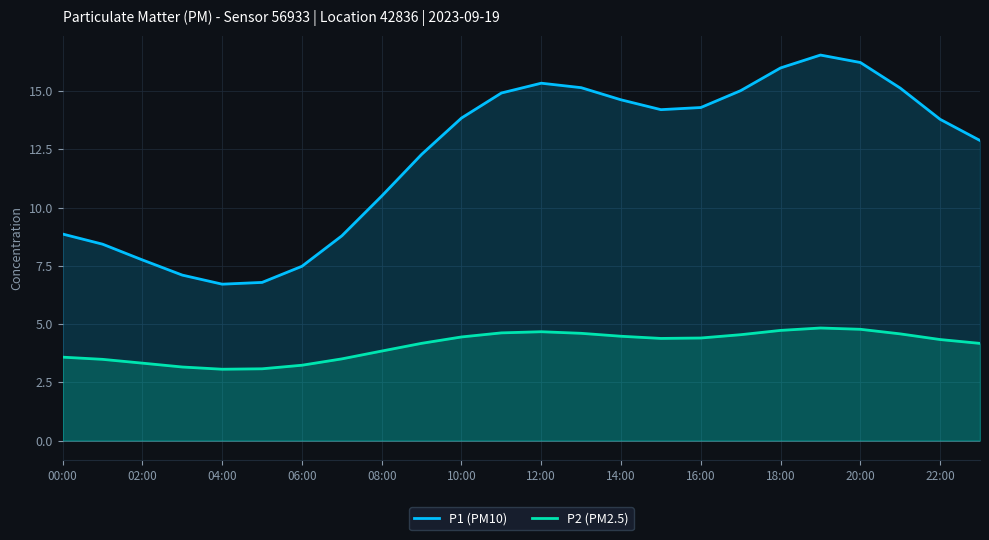

True or false: P1 (PM10) and P2 (PM2.5) intersect in this chart.

False